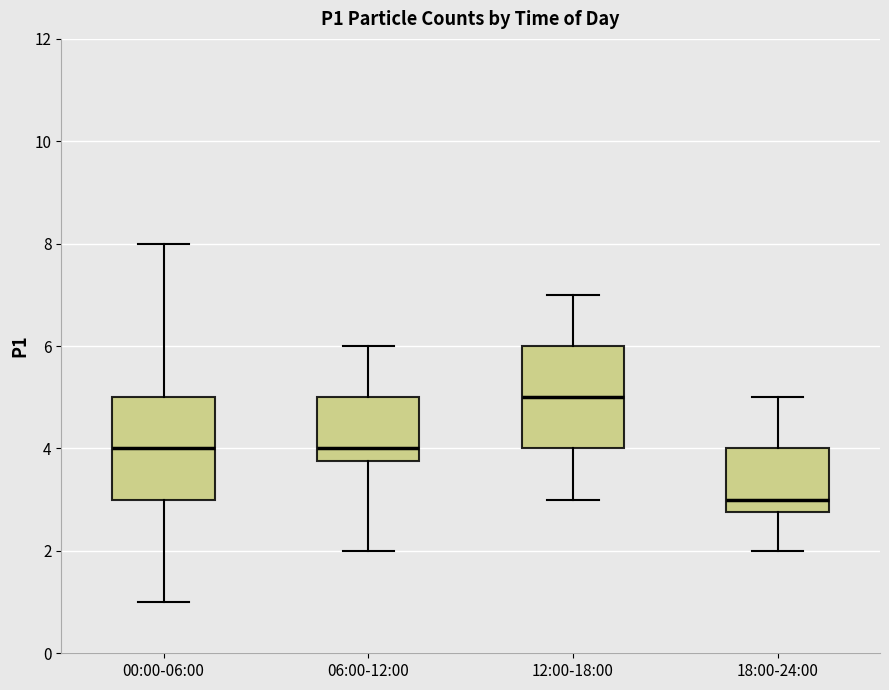

Where does the median line of the box for 06:00-12:00 sit on the y-axis? The values are not printed on the chart, so give them approximately, as read against the axis.

4.0